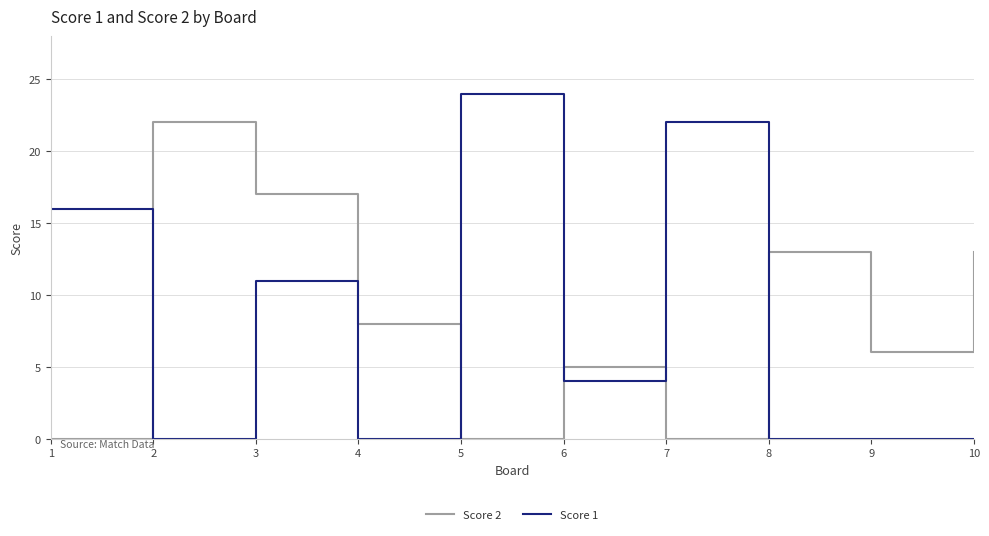

Which category has the highest value in the Score 1 series?

5